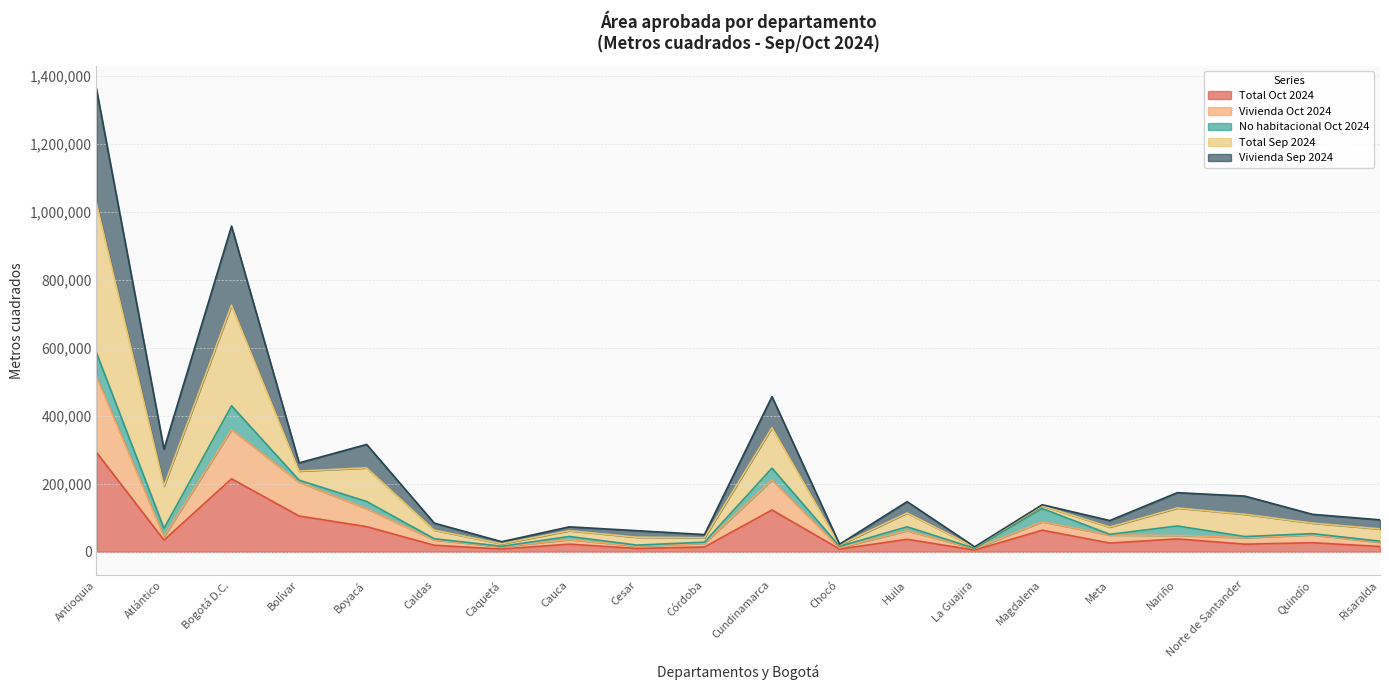

What position from the left is Córdoba?

10